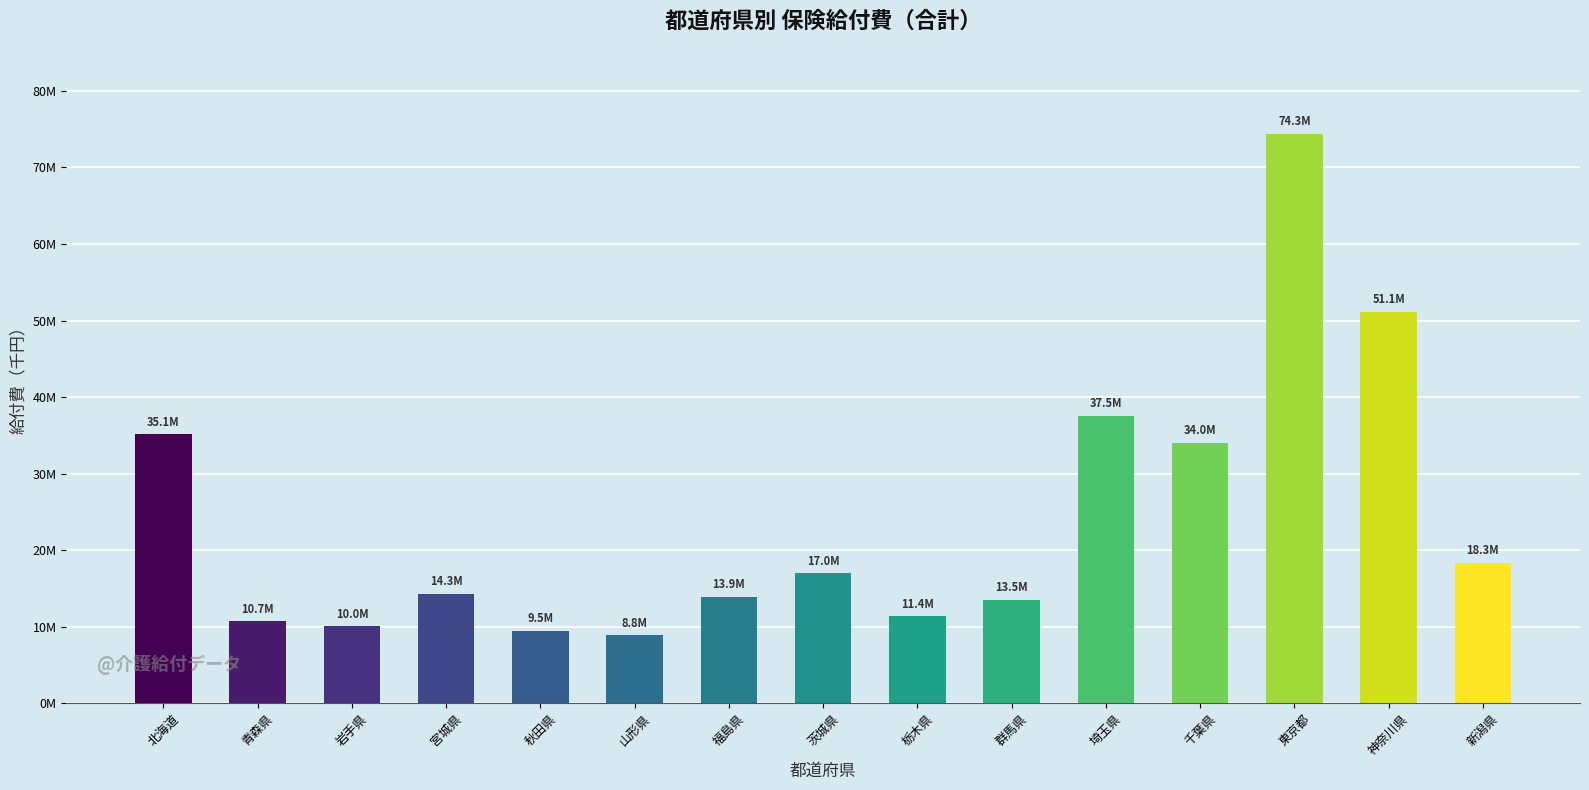

Reading left to right, transcribe all the data shown in this chart.

35115842.7	10700509.3	10030503.2	14286946.2	9476861.8	8848286.3	13935810.6	16964615.3	11355467.5	13526050.1	37534583.7	34021598.1	74345431.1	51135743.6	18342197.8